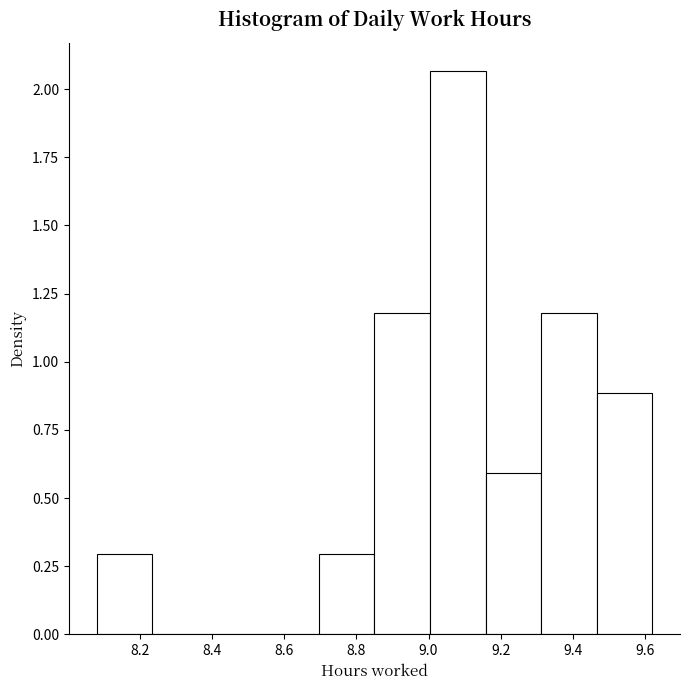

Reading left to right, transcribe this chart: for each bar, give the range it covers on the x-axis and its height. Neither the bar edges nor the heights are printed on the chart, so give them approximately, as read against the axes.

8.080 to 8.234: 0.30
8.234 to 8.388: 0
8.388 to 8.542: 0
8.542 to 8.696: 0
8.696 to 8.850: 0.30
8.850 to 9.004: 1.20
9.004 to 9.158: 2.05
9.158 to 9.312: 0.60
9.312 to 9.466: 1.20
9.466 to 9.620: 0.90